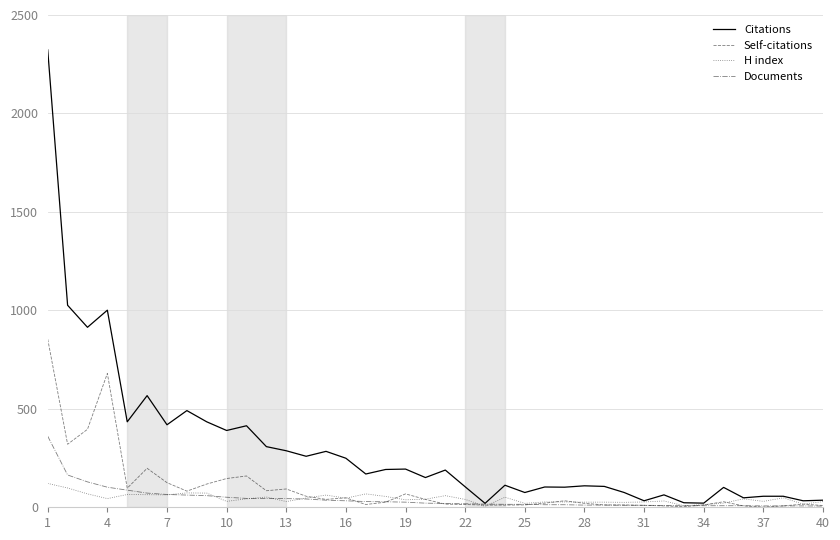

Which series has the largest total across all categories?

Citations